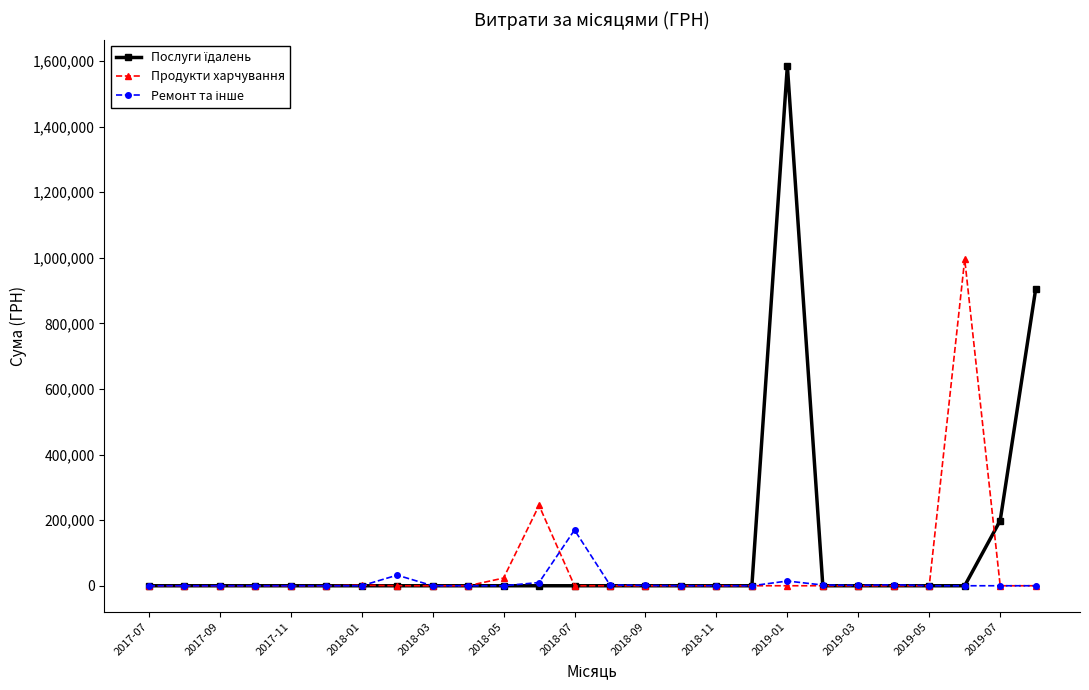

Reading left to right, extract all data points from this chart.

Послуги їдалень: 0.0	0.0	0.0	0.0	0.0	0.0	0.0	0.0	0.0	0.0	0.0	0.0	0.0	0.0	0.0	0.0	0.0	0.0	1585079.5	0.0	0.0	0.0	0.0	0.0	198673.2	903821.1
Продукти харчування: 0.0	0.0	0.0	0.0	0.0	0.0	1716.0	0.0	0.0	0.0	23400.0	244822.3	0.0	0.0	0.0	0.0	0.0	0.0	0.0	0.0	0.0	0.0	0.0	995502.9	0.0	0.0
Ремонт та інше: 0.0	0.0	0.0	0.0	0.0	0.0	0.0	32340.0	0.0	0.0	0.0	9798.9	169983.0	2421.1	910.8	0.0	0.0	0.0	14381.2	2182.5	1168.8	2855.0	0.0	0.0	0.0	0.0